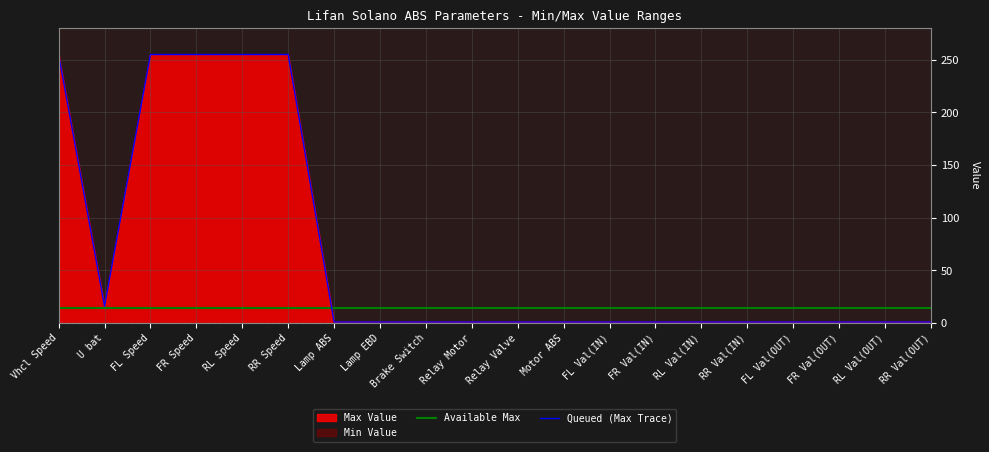

At which label does Available Max reach its peak?

Vhcl Speed